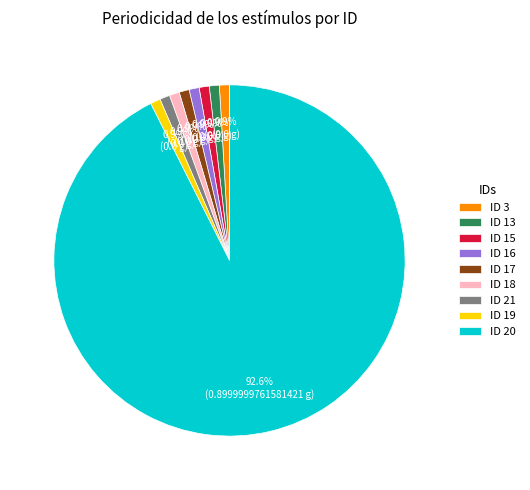

What is the largest slice in the pie chart?

ID 20